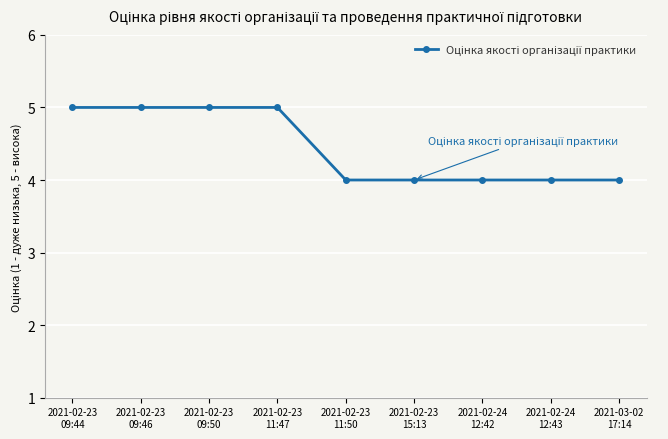

The chart shows a value of 2 at 2021-02-24
12:43. True or false?

False